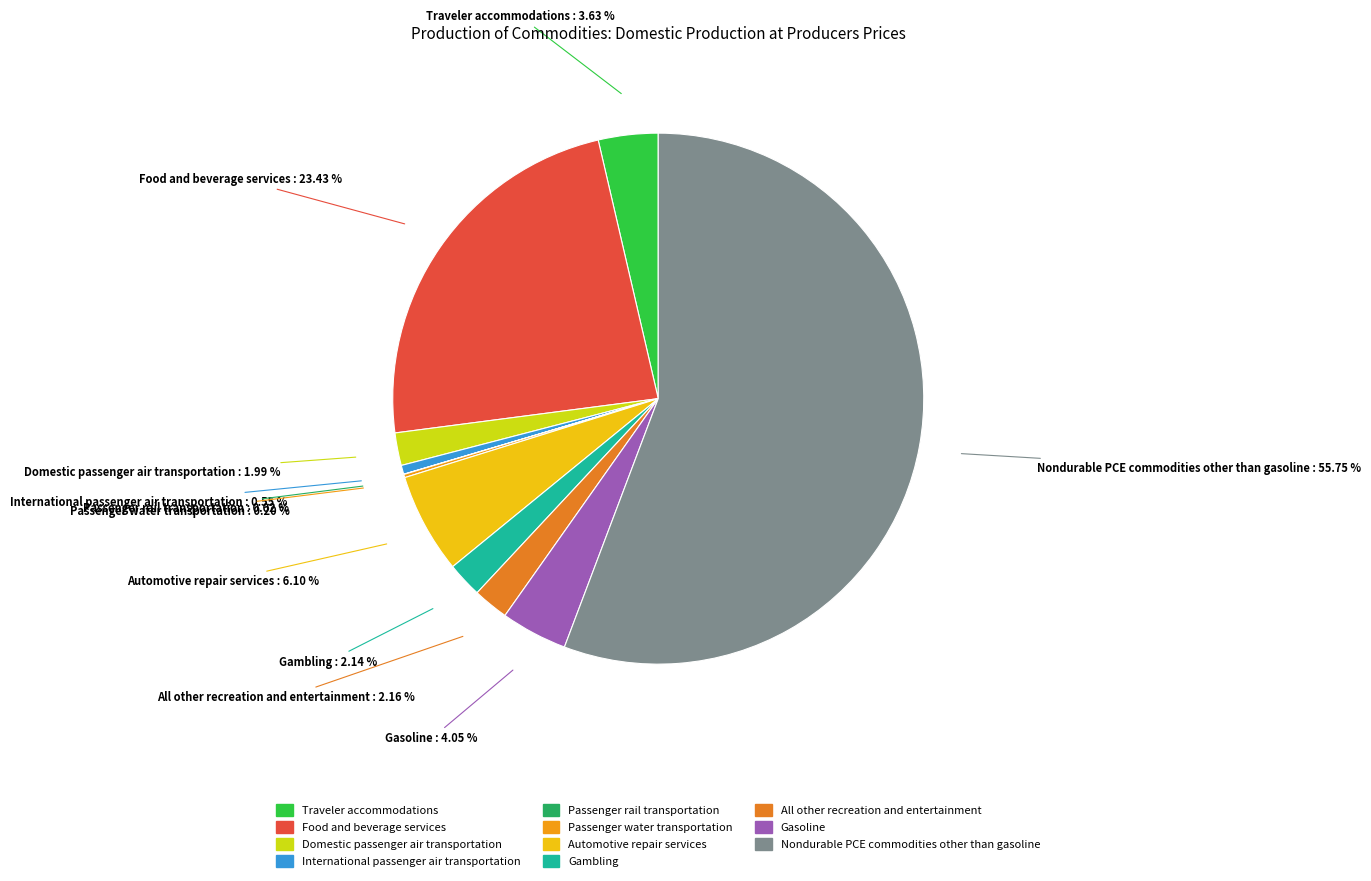

Approximately how many times larger is the value at Gasoline compared to All other recreation and entertainment?

1.9